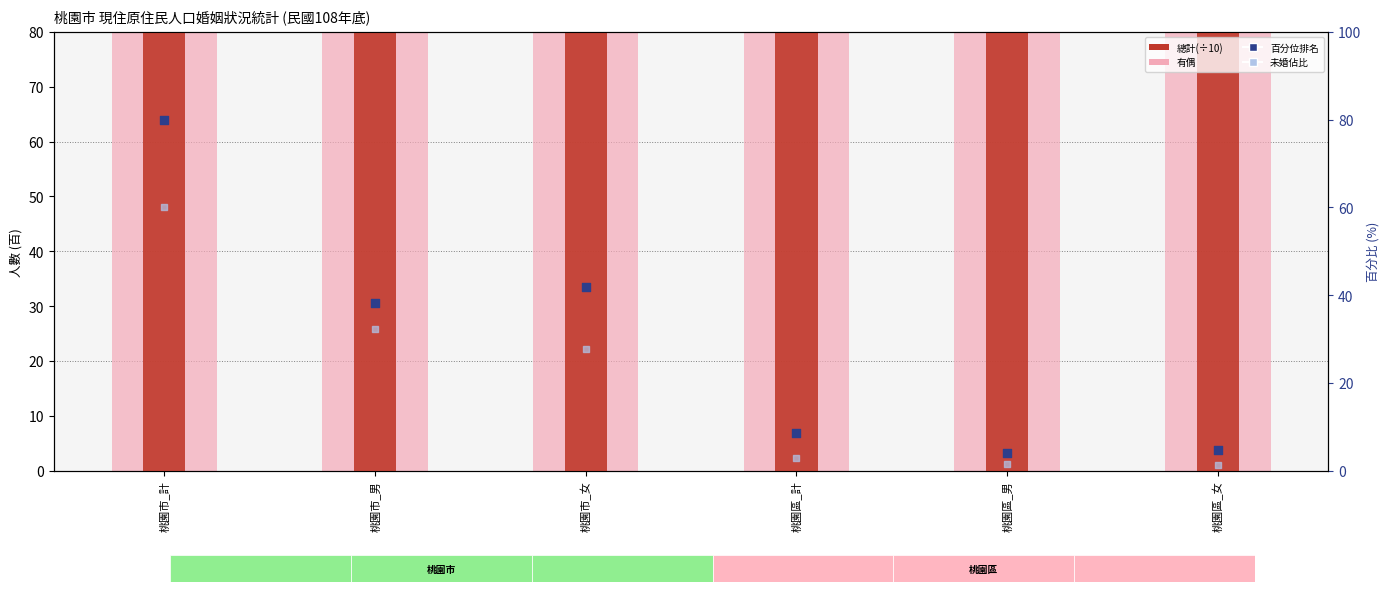

Is the value of 百分位排名 at 桃園市_女 greater than the value of 有偶 at 桃園市_女?

No